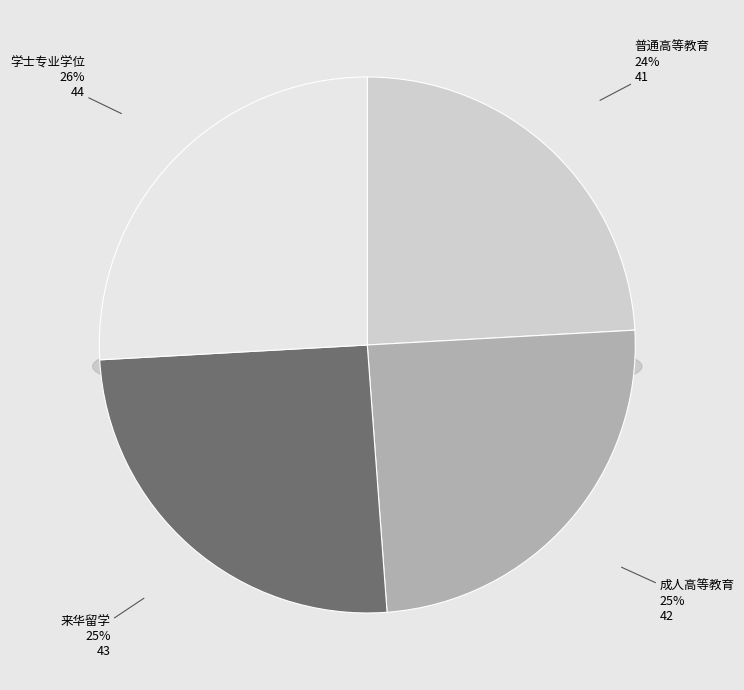

Which slice is the smallest?

普通高等教育